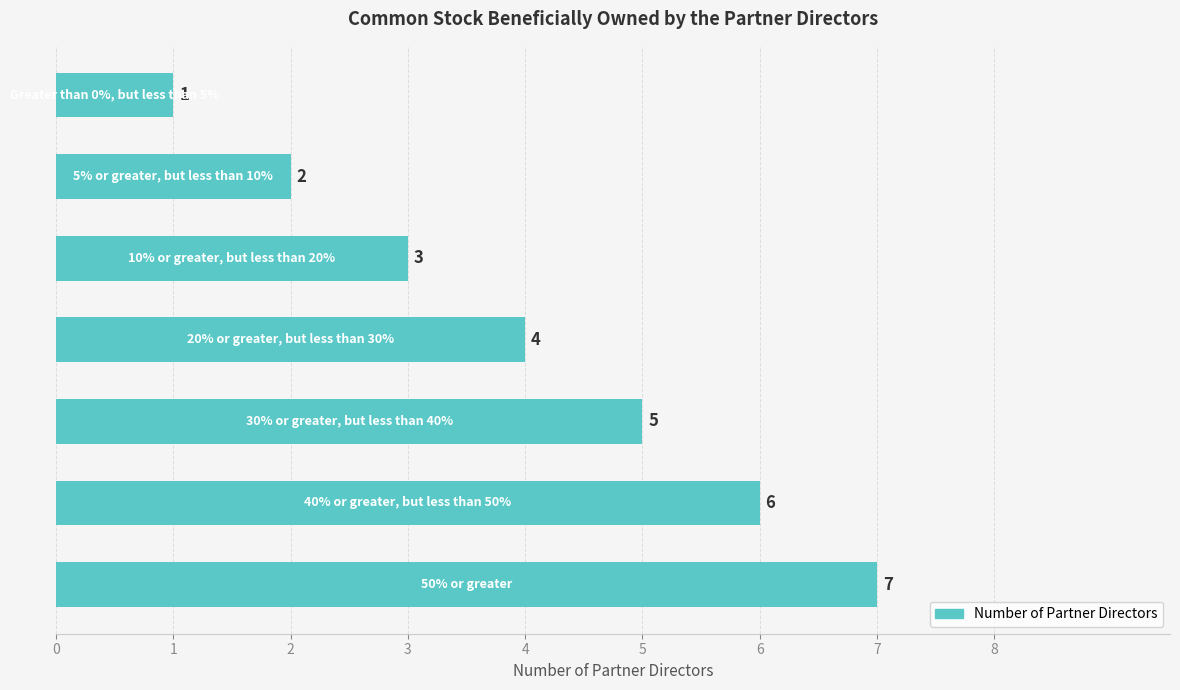

Count the values in the range 2 to 6.

5